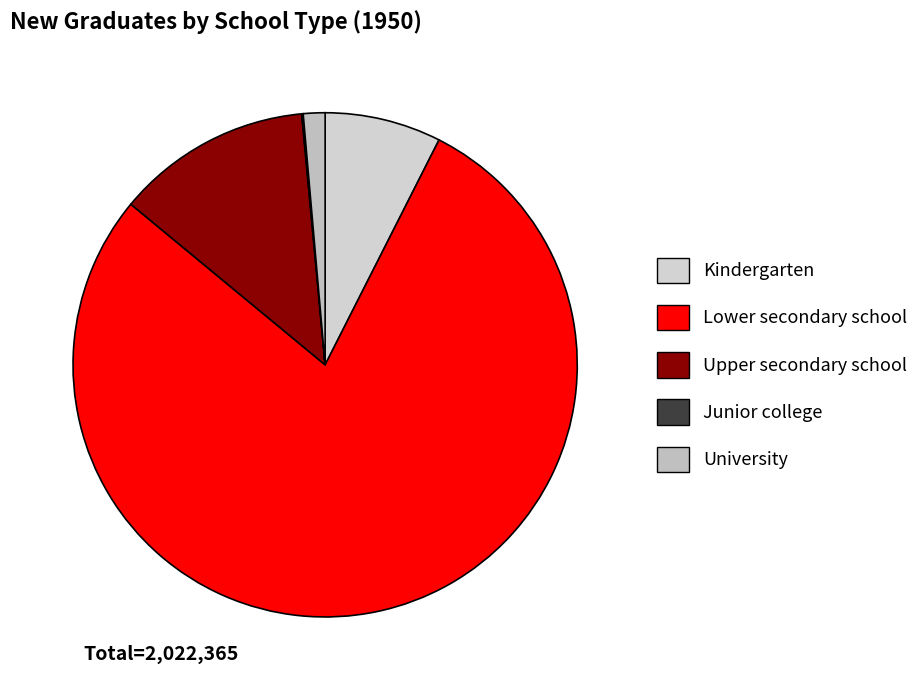

Is it true that Junior college is 0% of the pie?

True